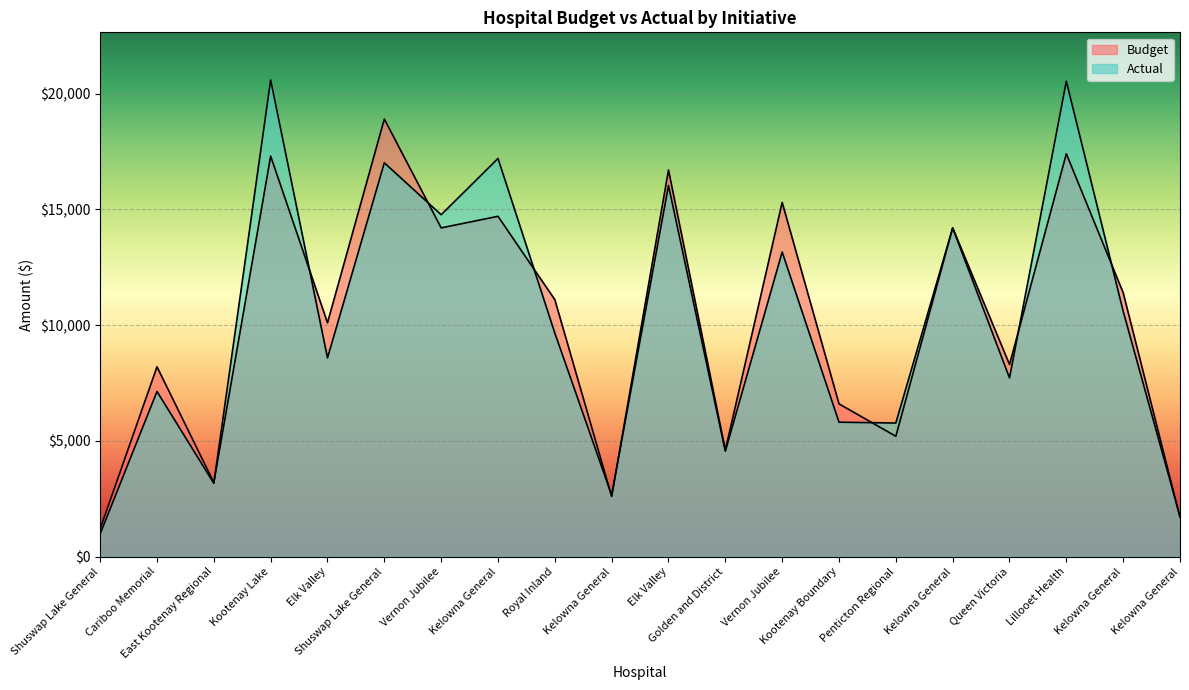

The Actual series shows 2916 at Golden and District. True or false?

False